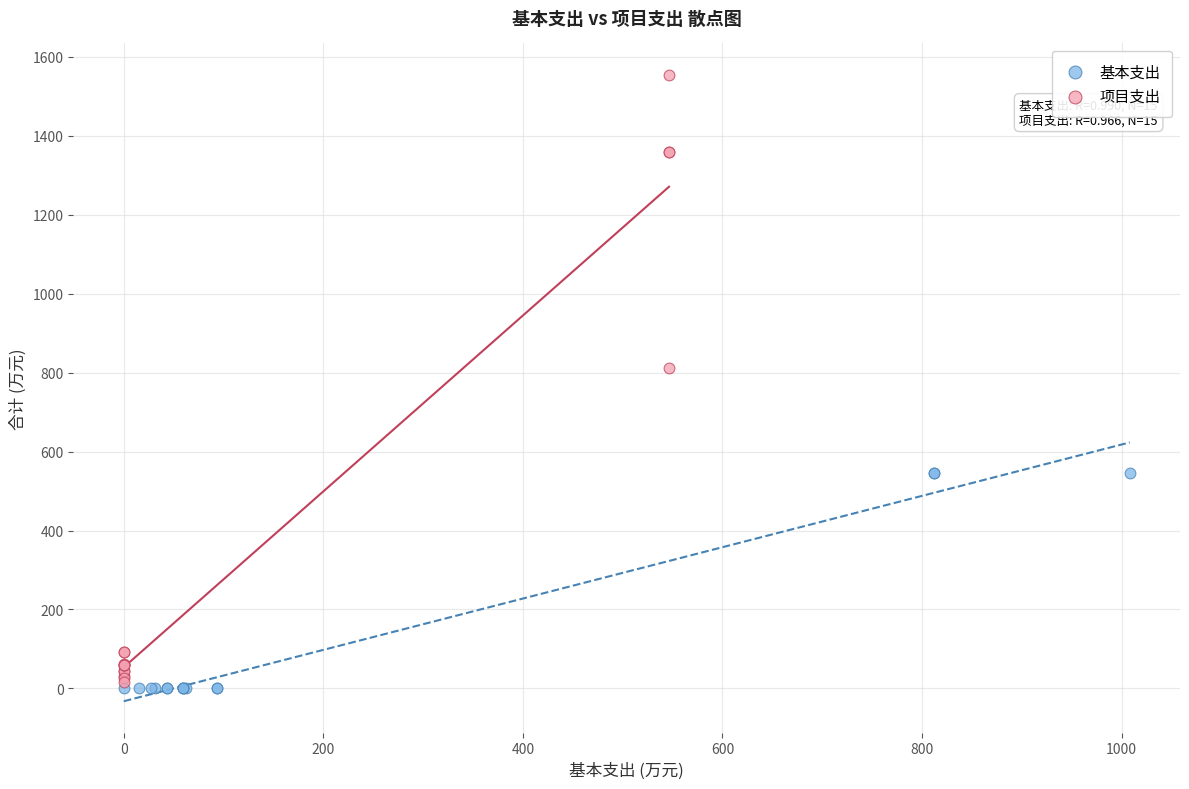

Which series has the largest Y range (max minus min)?

项目支出